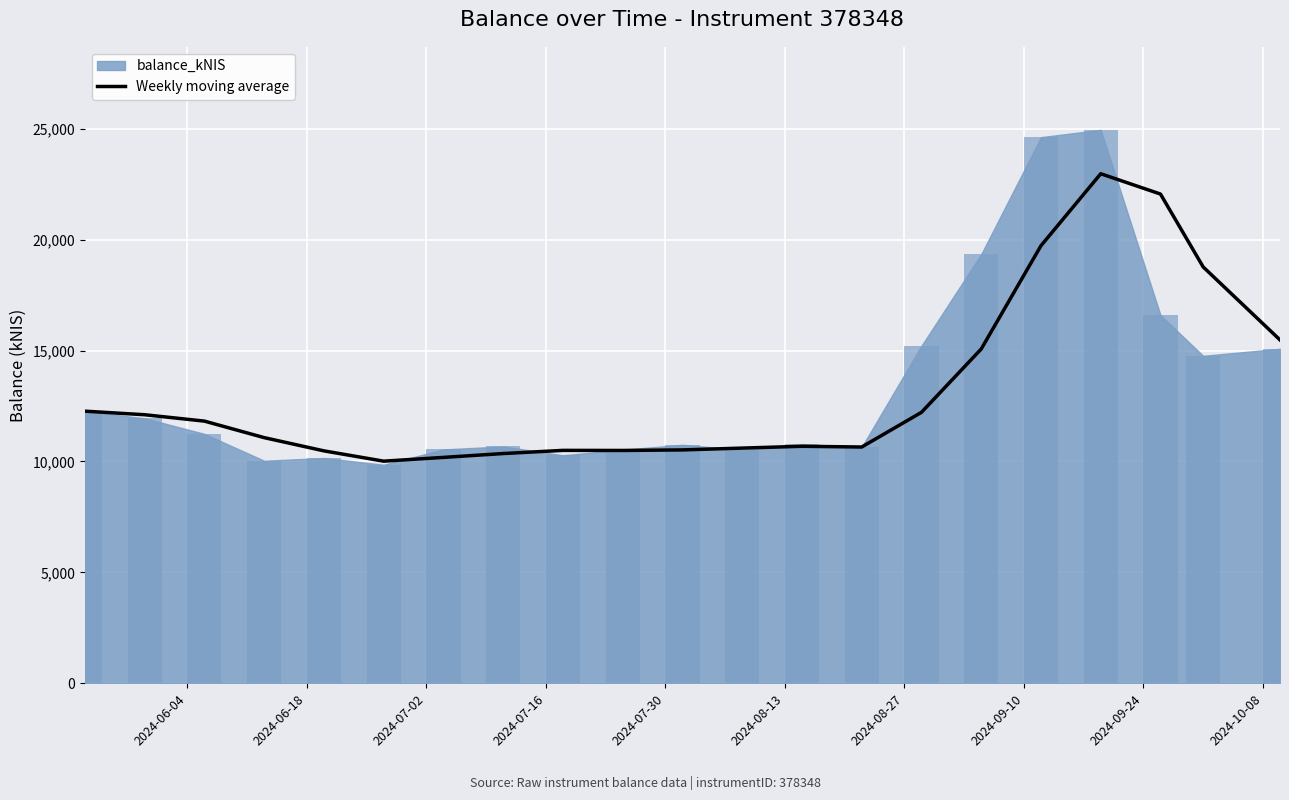

What is the highest value of the Weekly moving average series?

22969.5